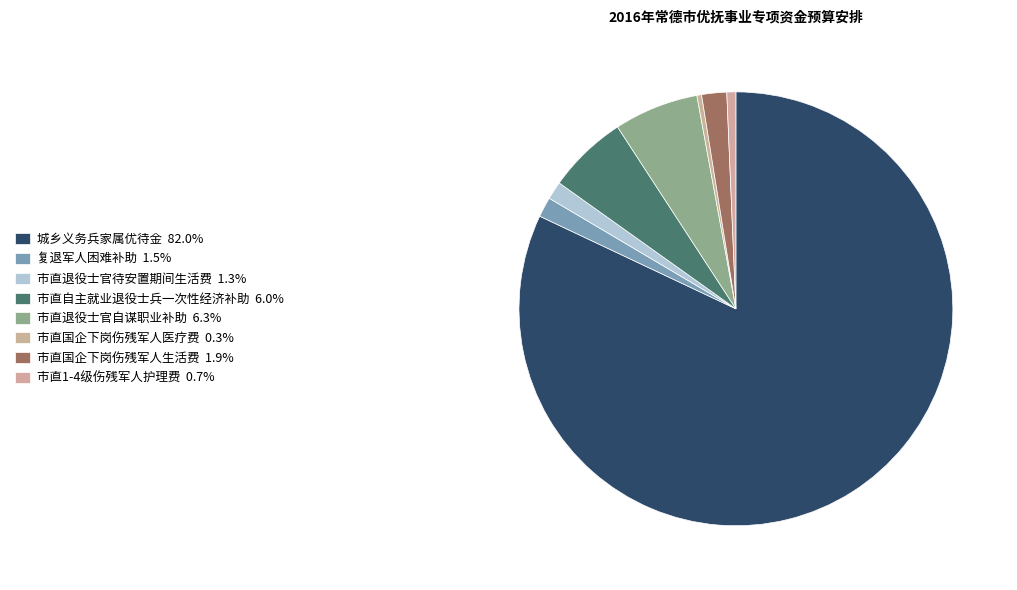

What is the smallest slice in the pie chart?

市直国企下岗伤残军人医疗费